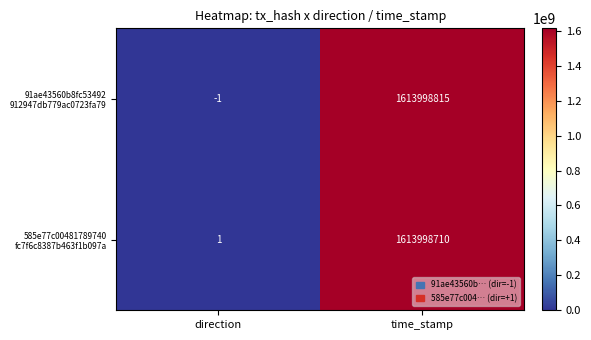

At which category is the sum across all series the highest?

time_stamp